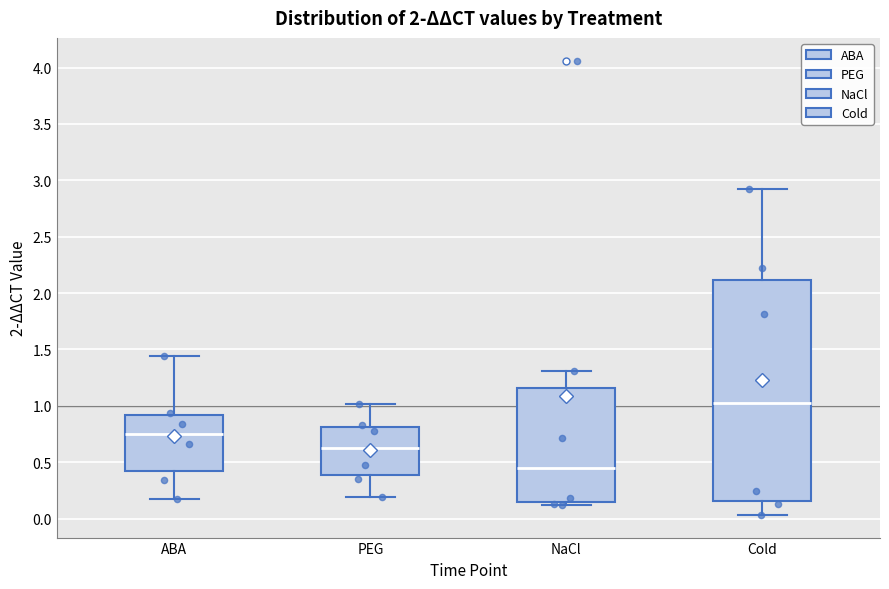

Reading left to right, read every box against the y-axis: the position of its median line, the range the box covers, and the ends of its whiskers. The values are not printed on the chart, so give them approximately, as read against the axis.

ABA: median 0.75, box 0.45 to 0.90, whiskers 0.20 to 1.45
PEG: median 0.65, box 0.40 to 0.80, whiskers 0.20 to 1.00
NaCl: median 0.45, box 0.15 to 1.15, whiskers 0.10 to 1.30
Cold: median 1.05, box 0.15 to 2.10, whiskers 0.05 to 2.90